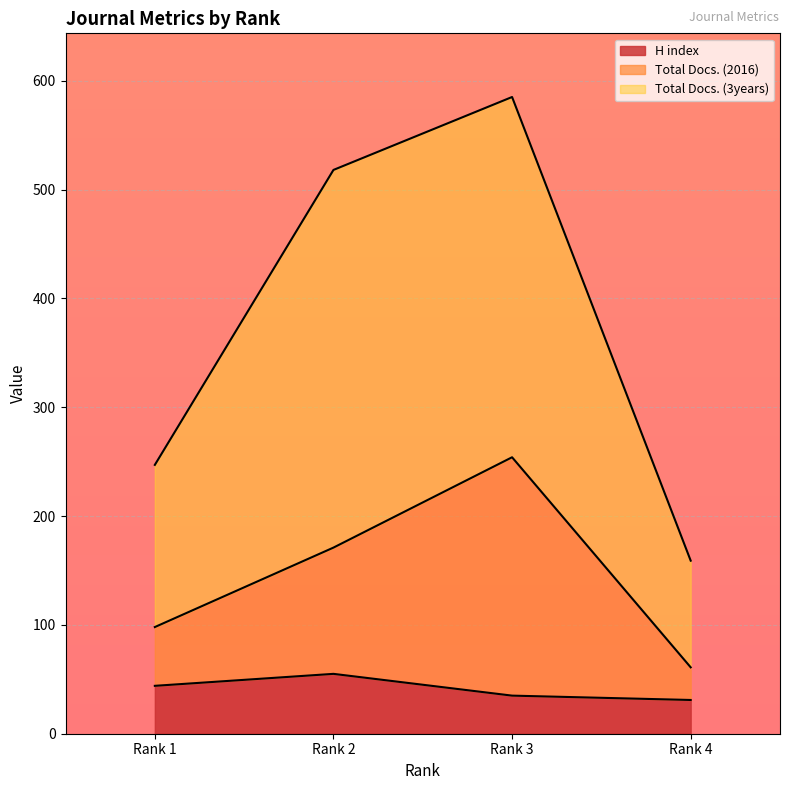

Which series has the largest range (max minus min)?

Total Docs. (3years)